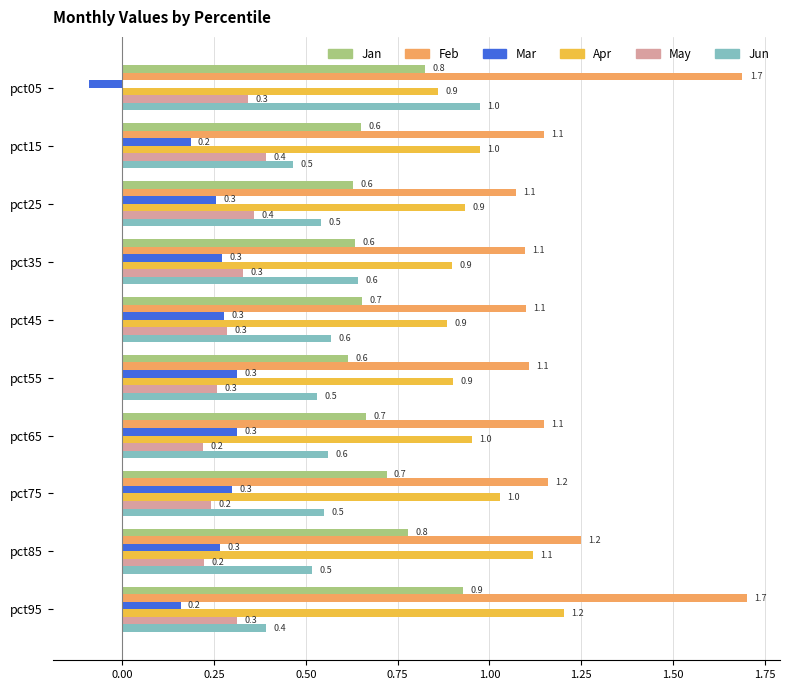

Count the number of data series in this chart.

6